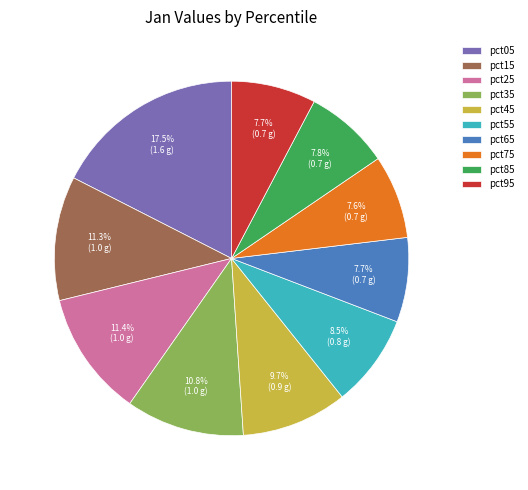

What percentage is the pct75 slice, to the nearest percent?

8%